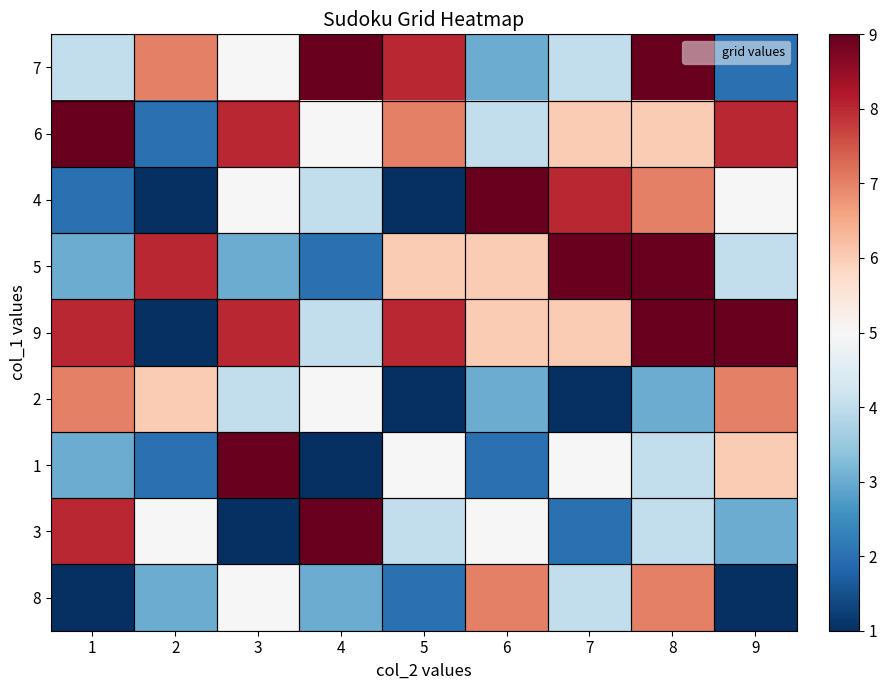

What is the smallest value displayed?

1